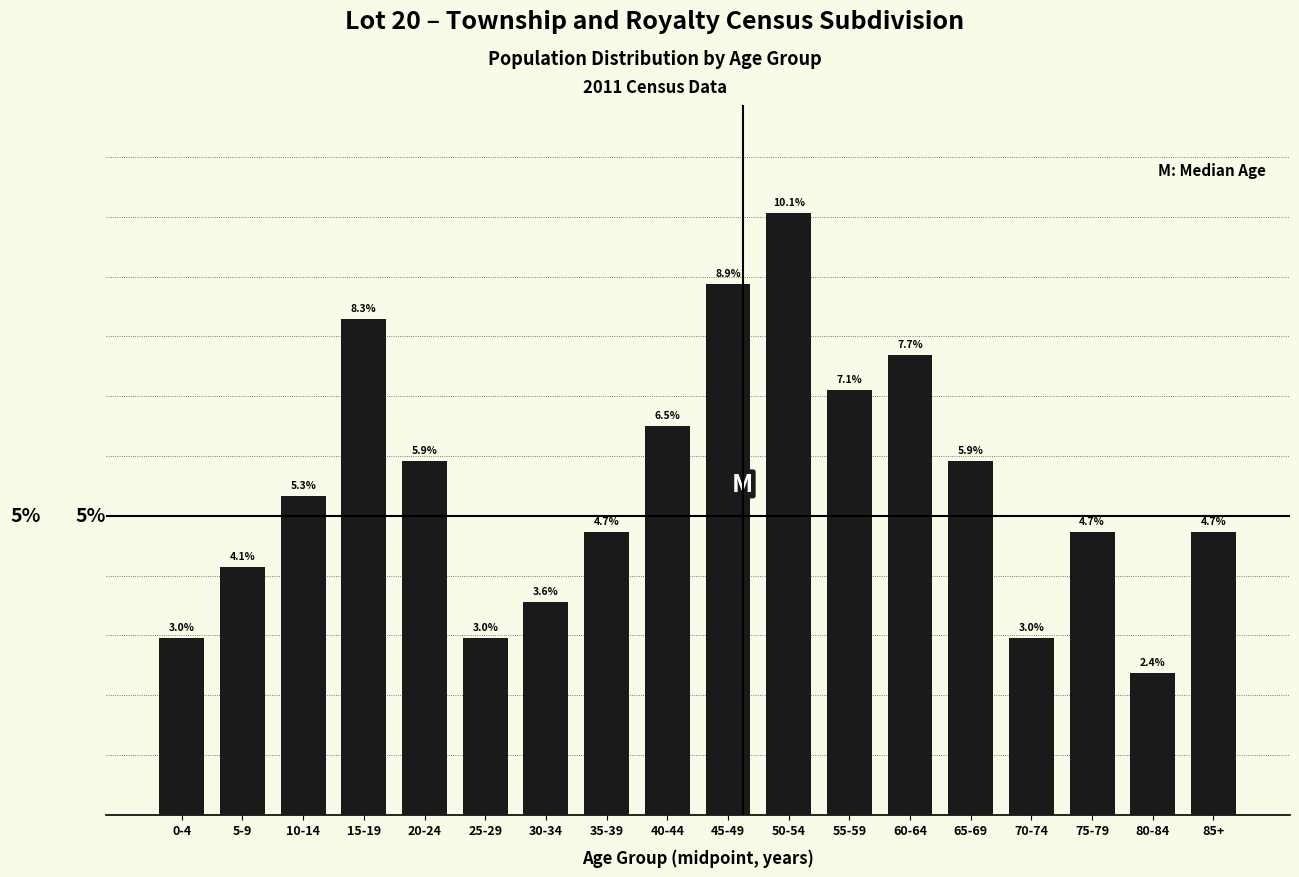

What is the label of the 11th bar from the right?

35-39